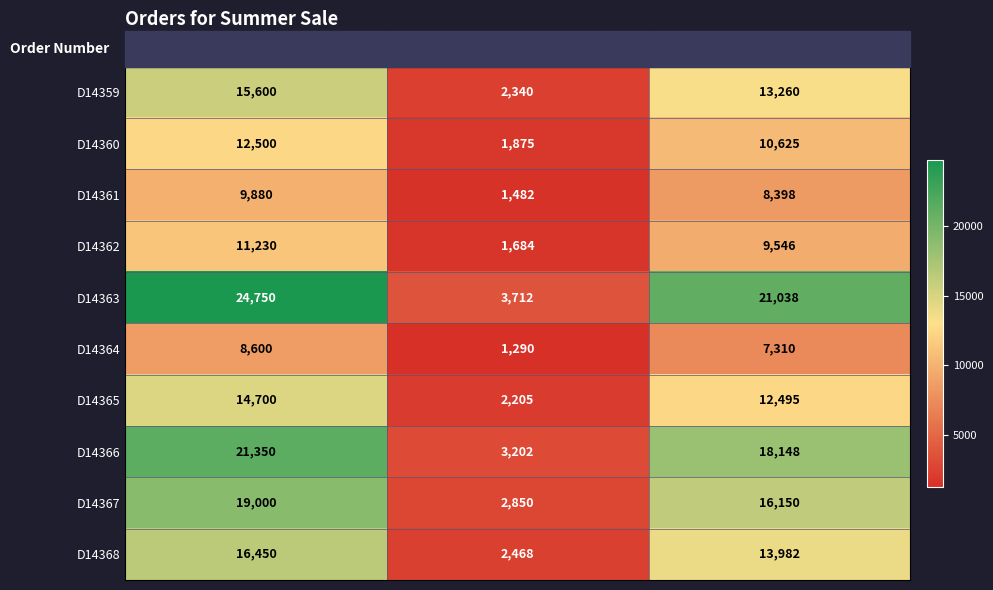

Which label corresponds to the largest value in the chart?

Order Cost